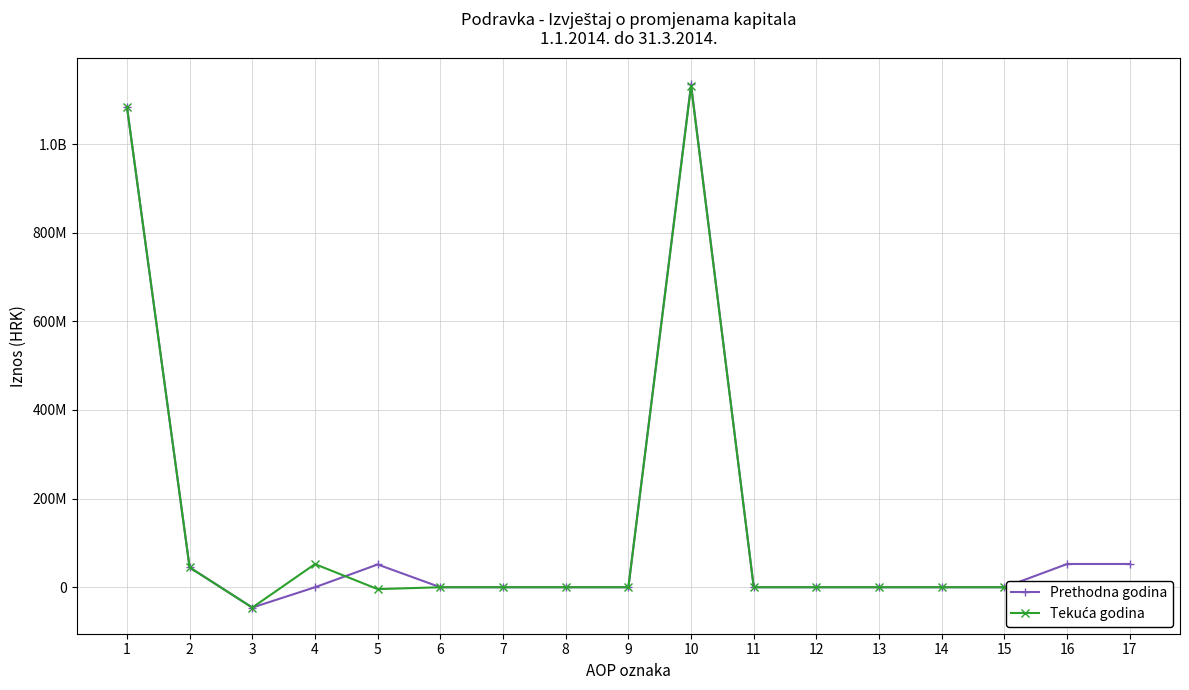

Reading left to right, transcribe all the data shown in this chart.

Prethodna godina: 1=1084000600	2=44785613	3=-45842810	4=0	5=51366123	6=0	7=0	8=0	9=0	10=1134309526	11=0	12=0	13=0	14=0	15=0	16=52482055	17=52482055
Tekuća godina: 1=1084000600	2=44785613	3=-45842810	4=52268530	5=-4219575	6=0	7=0	8=0	9=0	10=1130992358	11=0	12=0	13=0	14=0	15=0	16=-3317168	17=-3317168